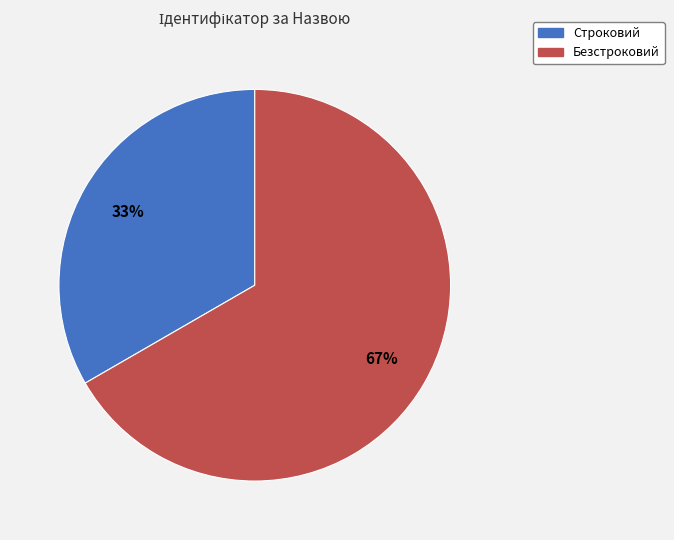

To the nearest percent, what is the combined percentage of Безстроковий and Строковий?

100%